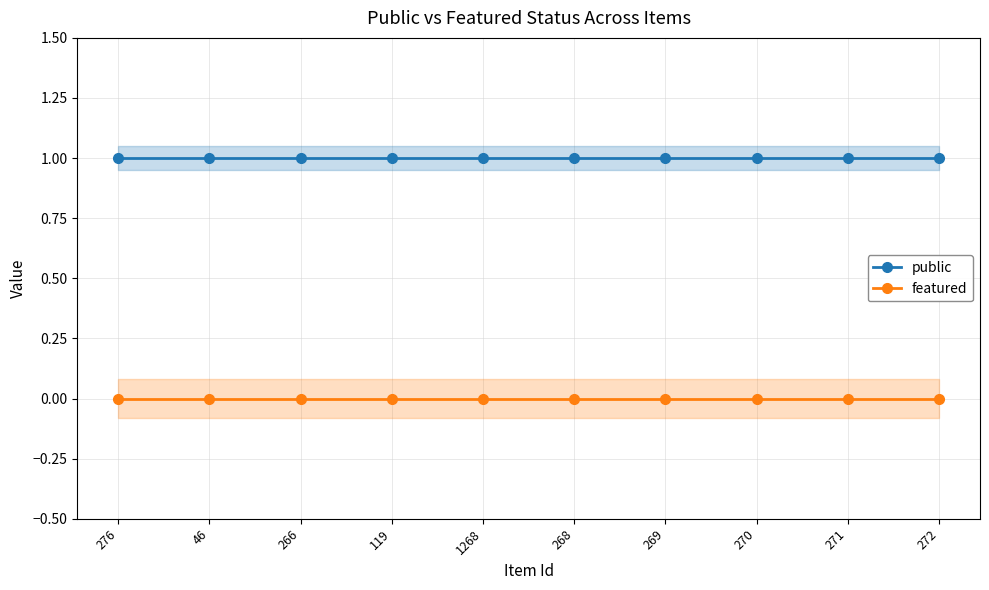

What position from the right is 269?

4